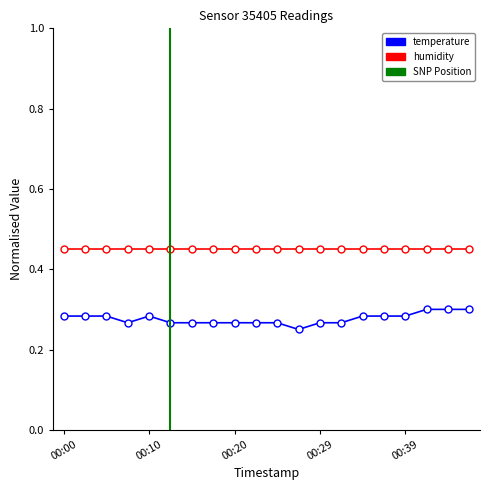

Reading right to left, transcribe all the data shown in this chart.

00:47=0.3	00:44=0.3	00:42=0.3	00:39=0.3	00:37=0.3	00:34=0.3	00:32=0.3	00:29=0.3	00:27=0.2	00:24=0.3	00:22=0.3	00:20=0.3	00:17=0.3	00:15=0.3	00:12=0.3	00:10=0.3	00:07=0.3	00:05=0.3	00:03=0.3	00:00=0.3